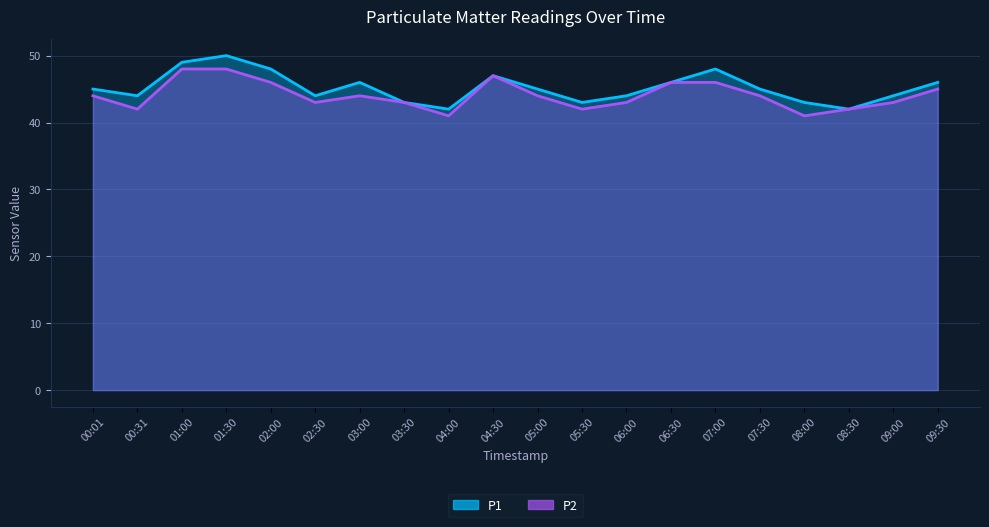

True or false: P2 and P1 cross at least once.

False